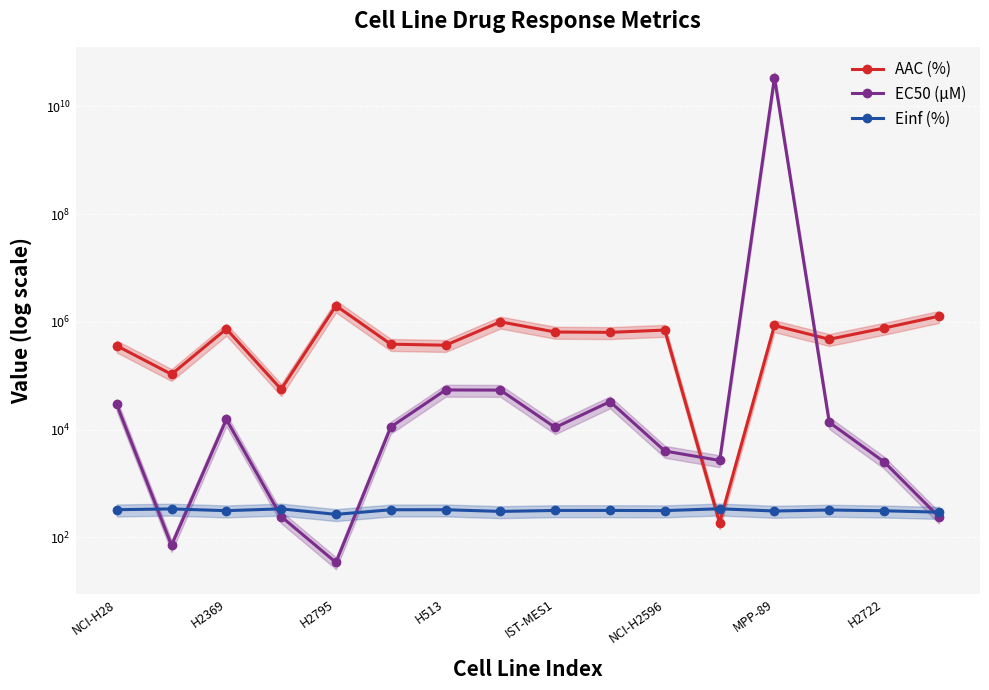

List the series in order of their peak value, lowest first.

Einf (%), AAC (%), EC50 (µM)